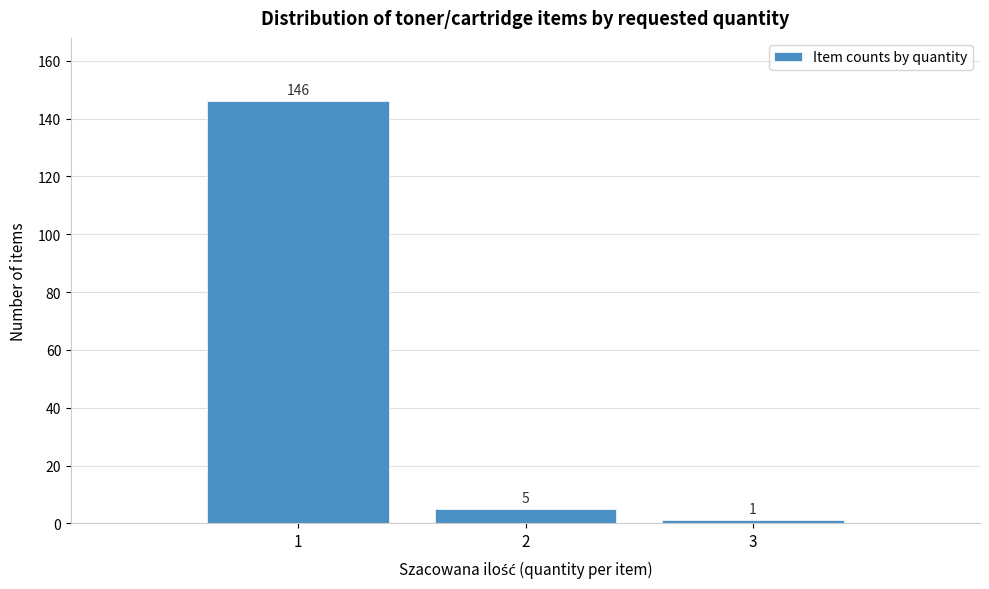

Reading right to left, list all the values displayed in this chart.

1	5	146